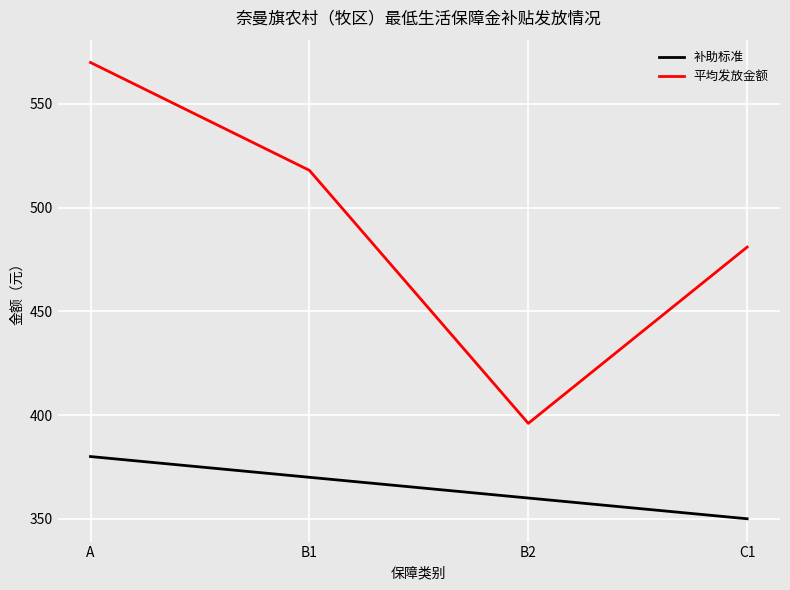

How many 补助标准 values are between 360 and 380?

3